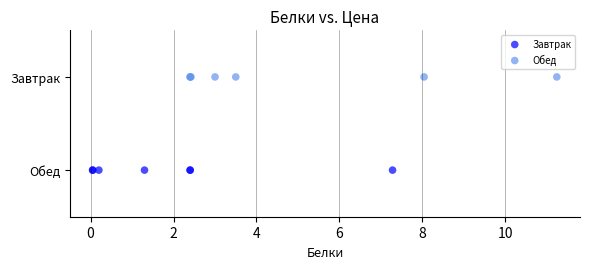

What are all the series names shown in the legend?

Завтрак, Обед